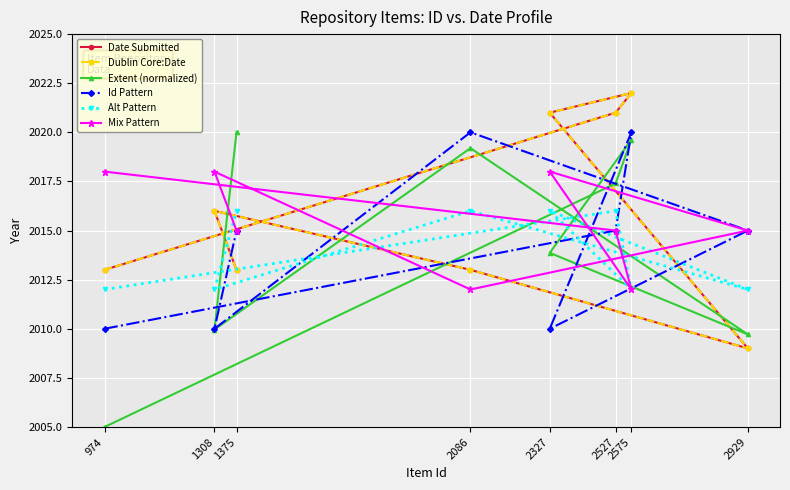

Rank the categories by Mix Pattern value from highest to lowest.

974, 2327, 1308, 2527, 2929, 1375, 2575, 2086